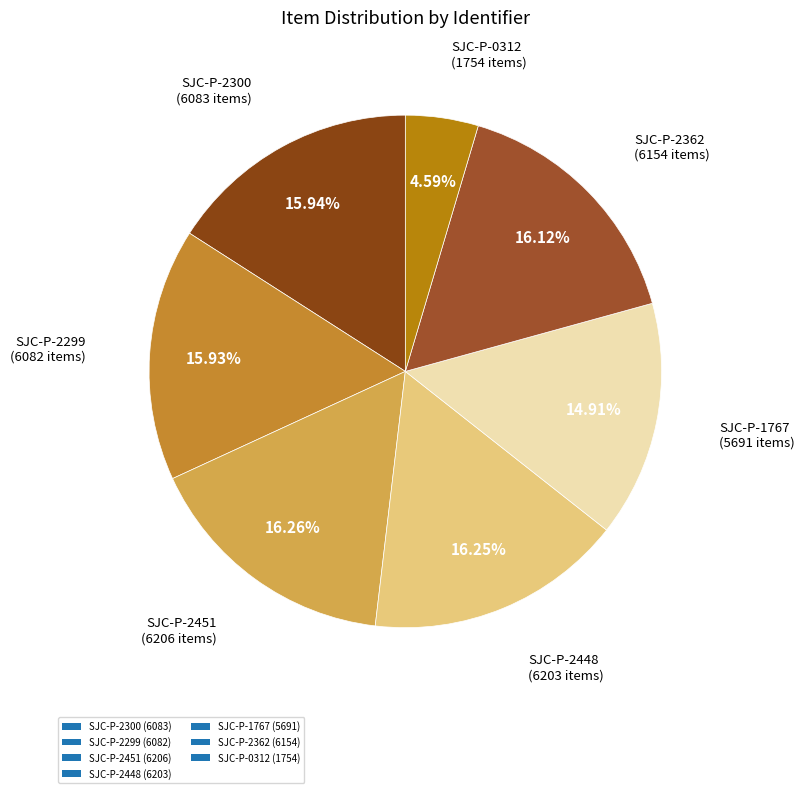

To the nearest percent, what is the combined percentage of SJC-P-2448 and SJC-P-2451?

33%